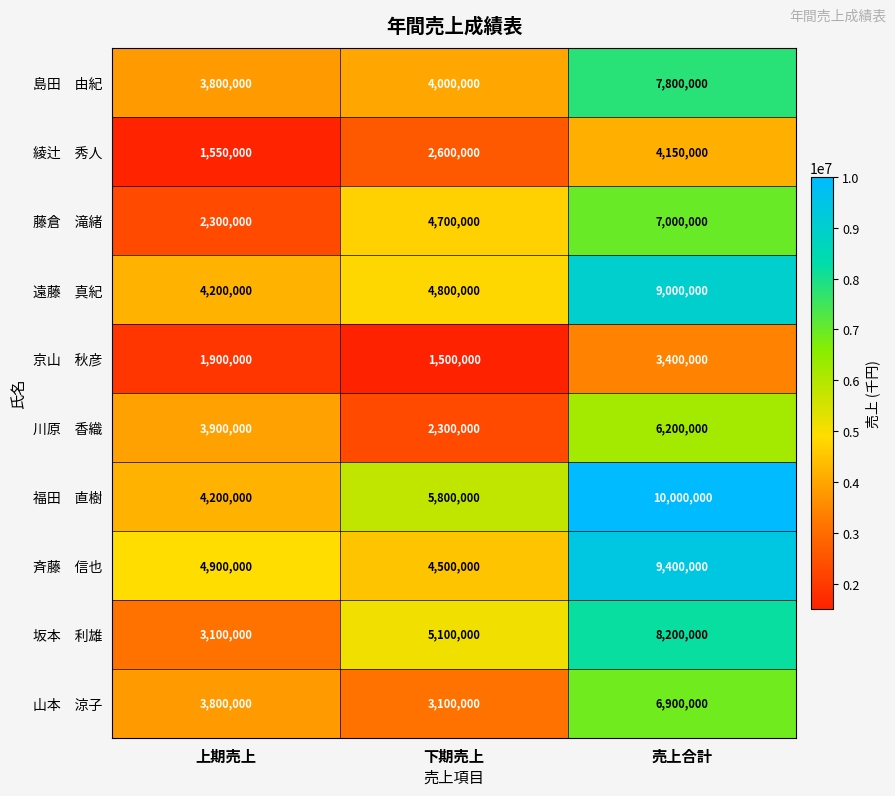

What is the maximum value shown in the chart?

10000000